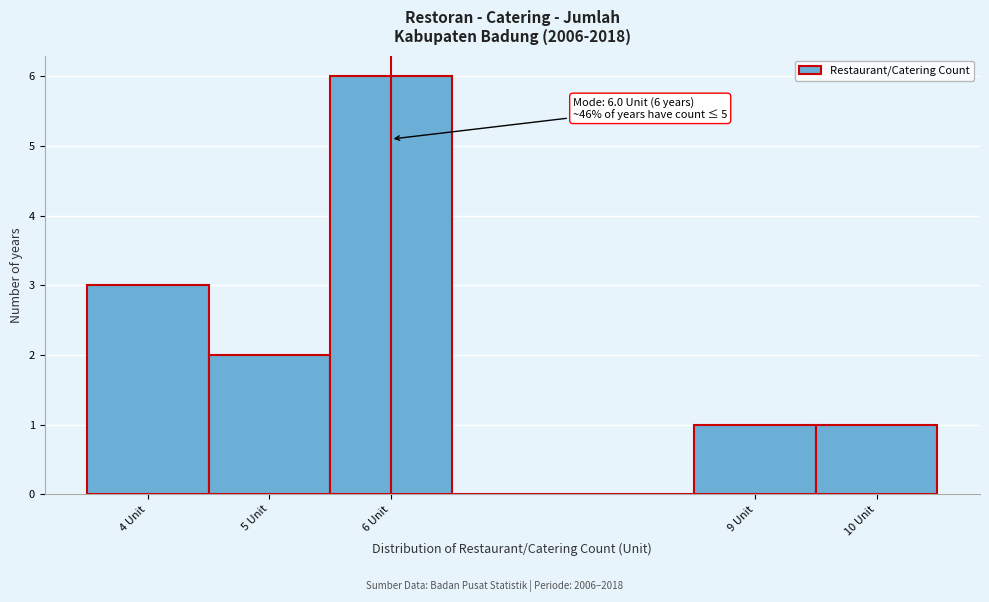

Which range on the x-axis has the tallest bar?

5.5 to 6.5